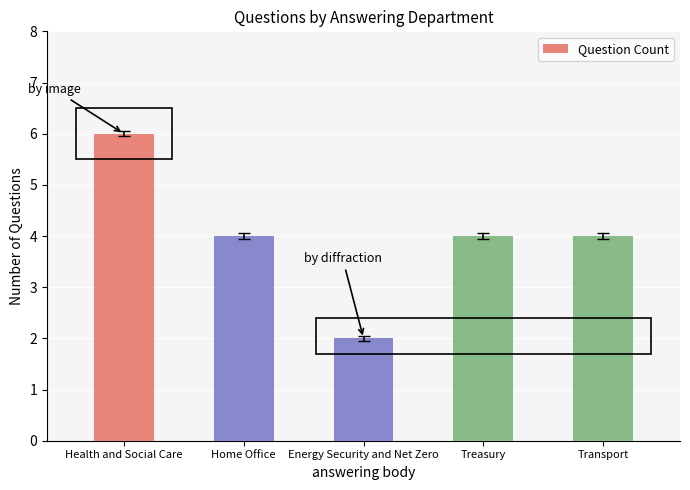

Reading left to right, extract all data points from this chart.

Health and Social Care=6	Home Office=4	Energy Security and Net Zero=2	Treasury=4	Transport=4